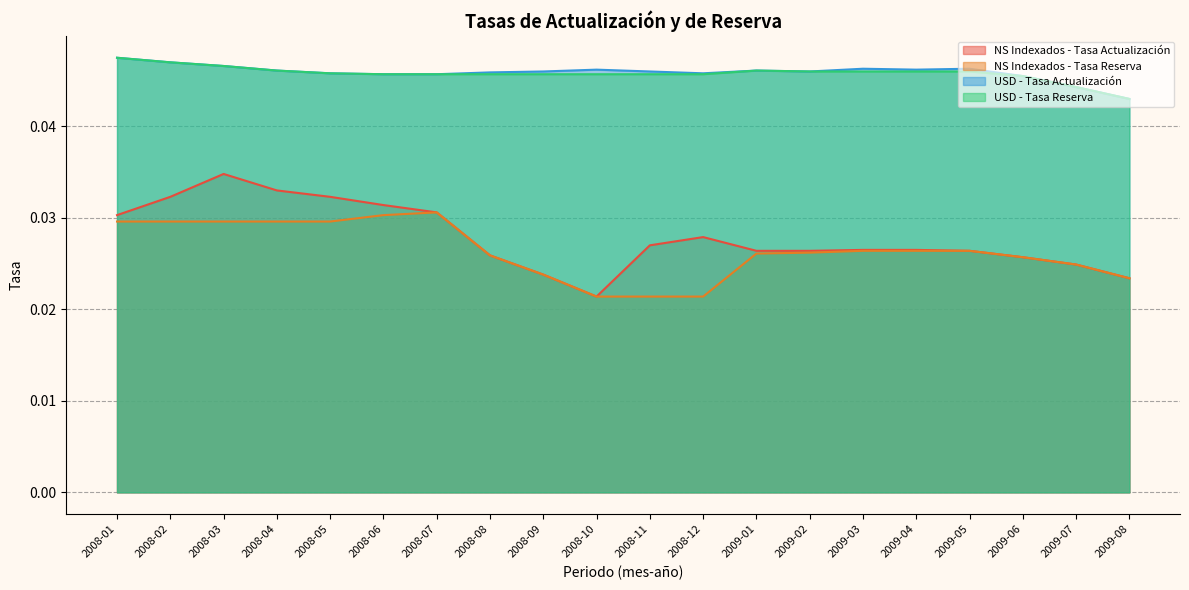

True or false: NS Indexados - Tasa Actualización and USD - Tasa Reserva intersect in this chart.

False